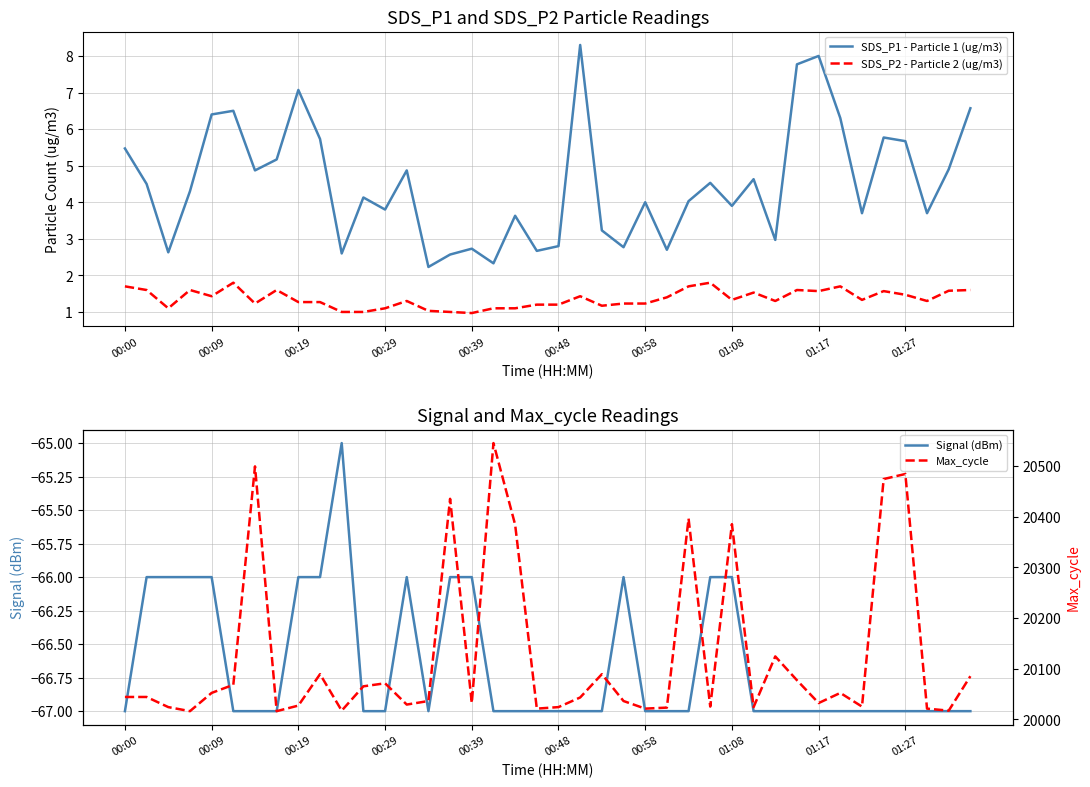

Where is Max_cycle nearest to the value 20280?

18